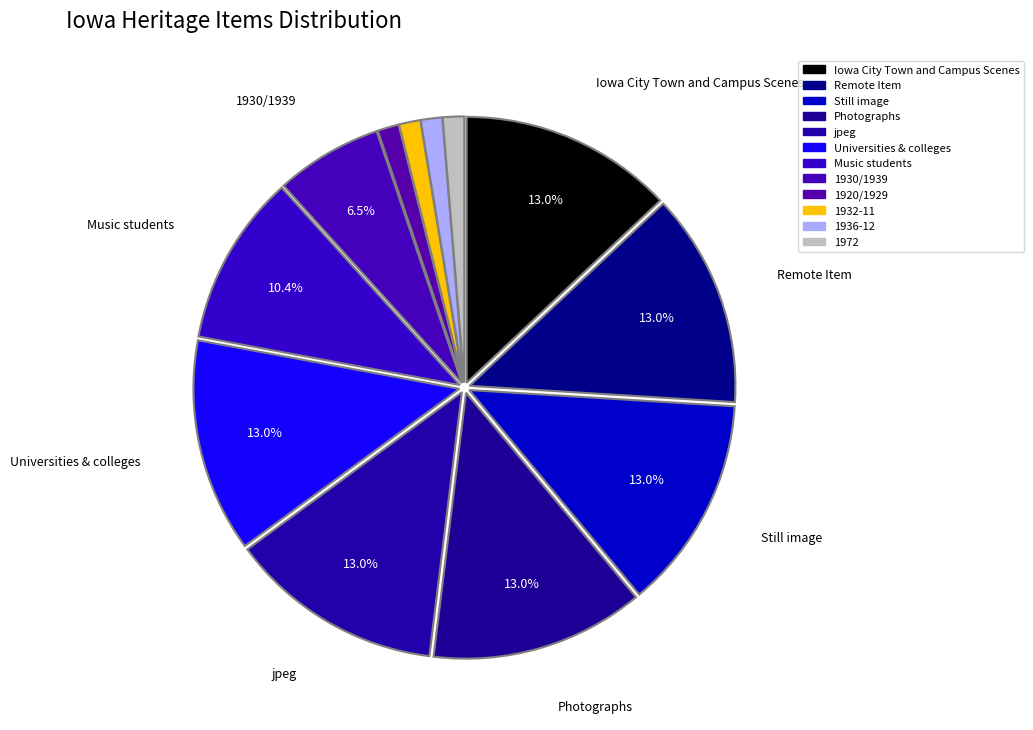

What is the ratio of the value at Universities & colleges to the value at 1932-11?

10.0